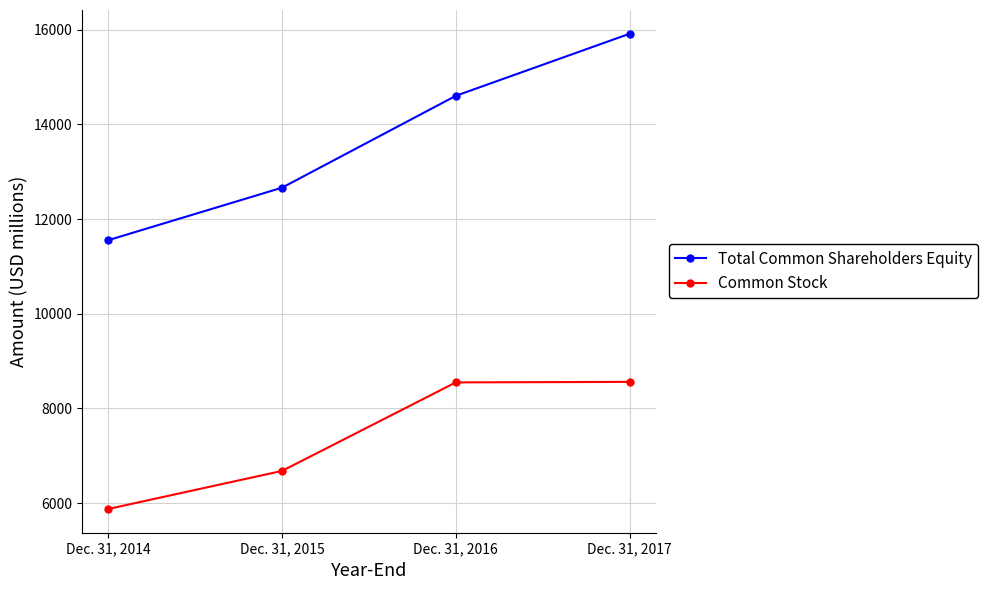

At which label does Total Common Shareholders Equity reach its peak?

Dec. 31, 2017